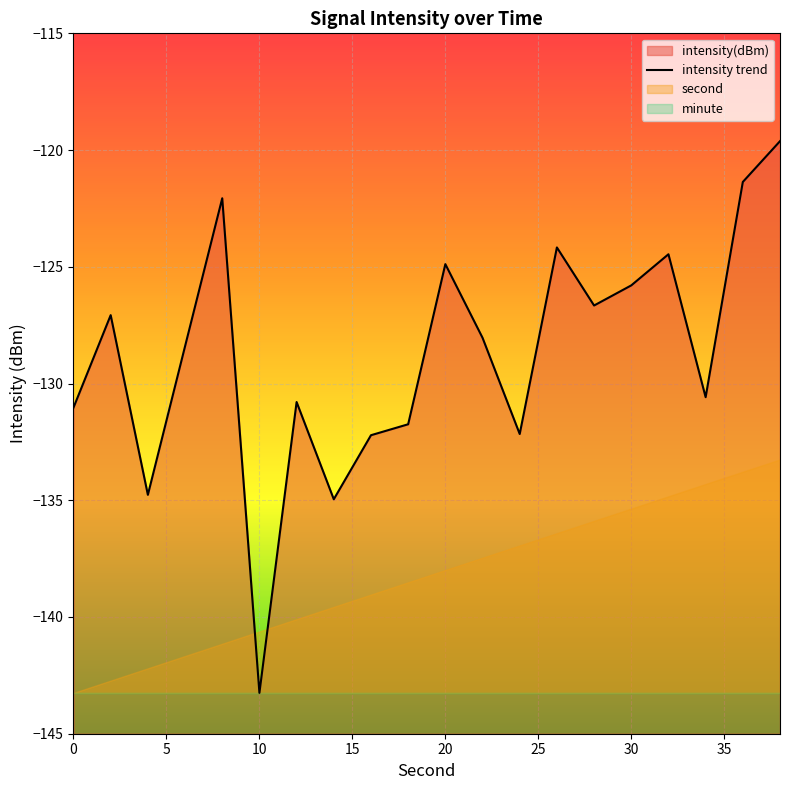

Between 35 and 25, which is larger?

35